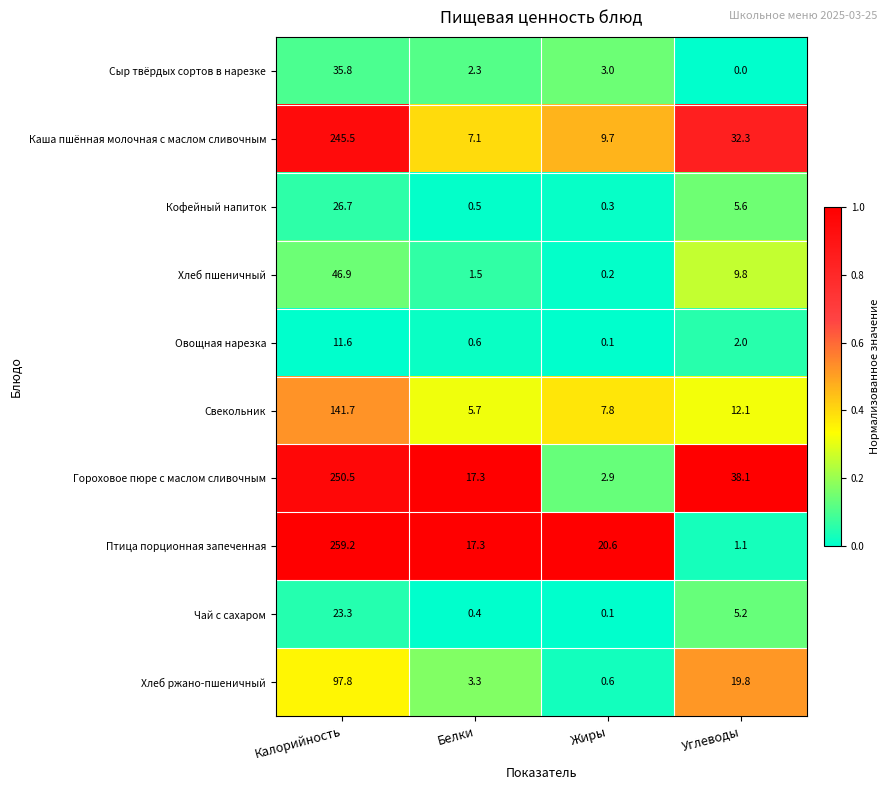

What is the highest value of the Сыр твёрдых сортов в нарезке series?

35.8